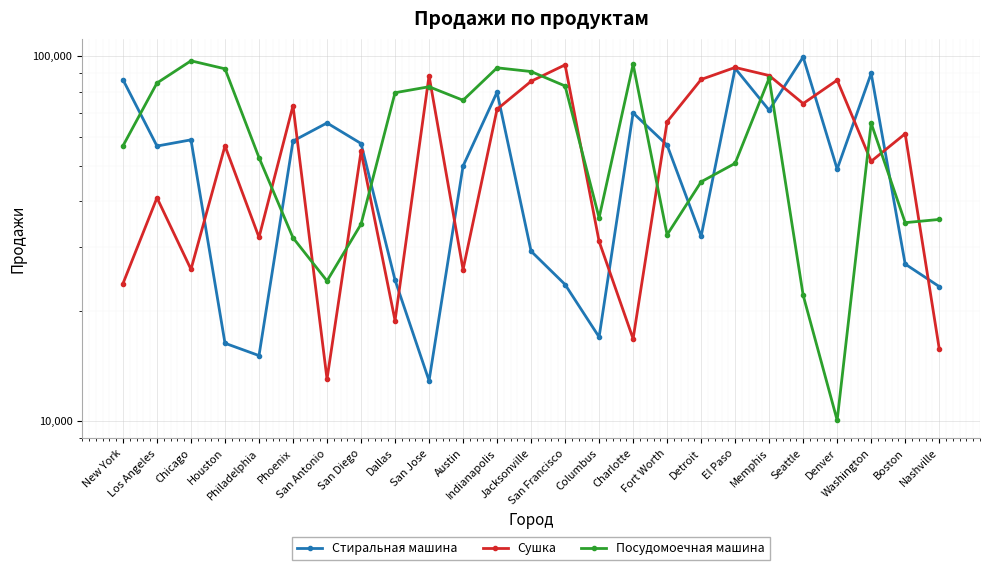

What is the approximate value of Посудомоечная машина at Columbus, to the nearest 100?

36100